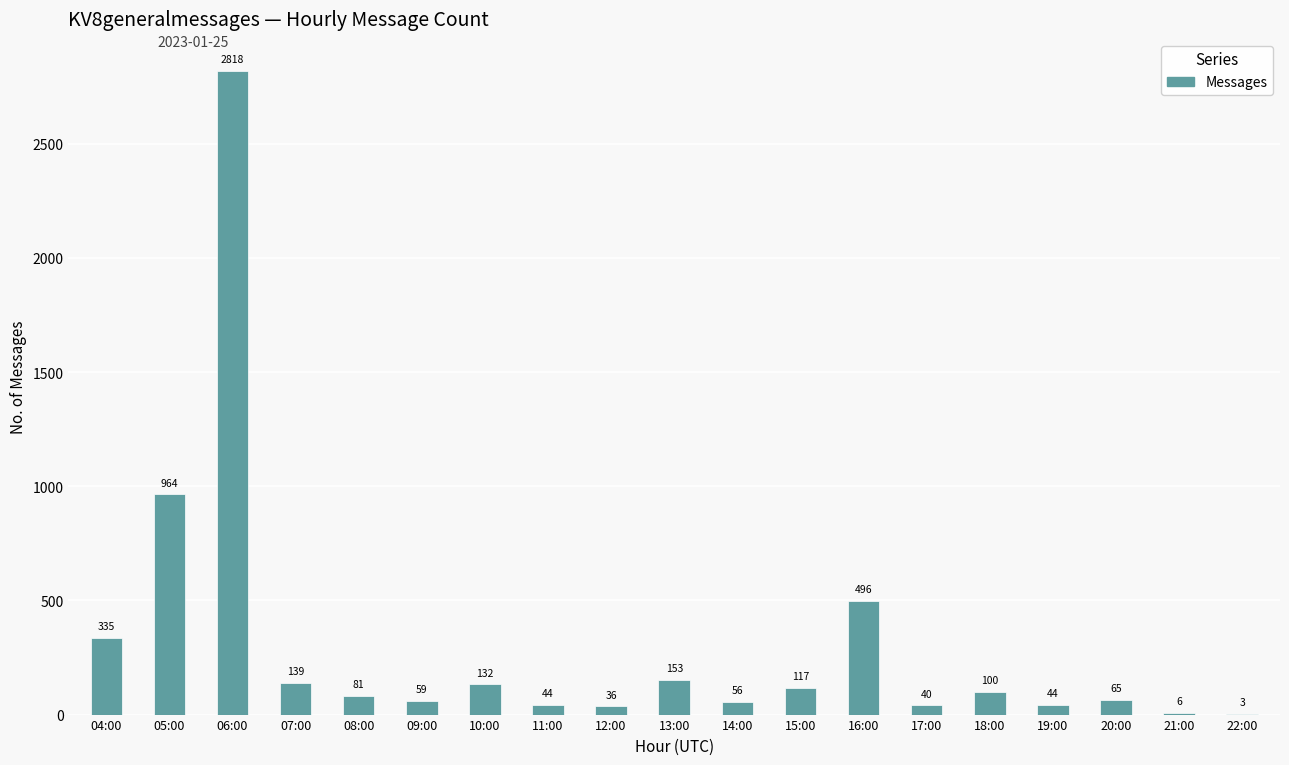

What is the average value?

299